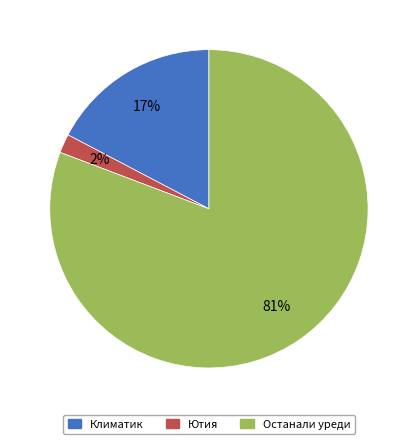

To the nearest percent, what is the difference between the largest and smallest slice percentages?

79%